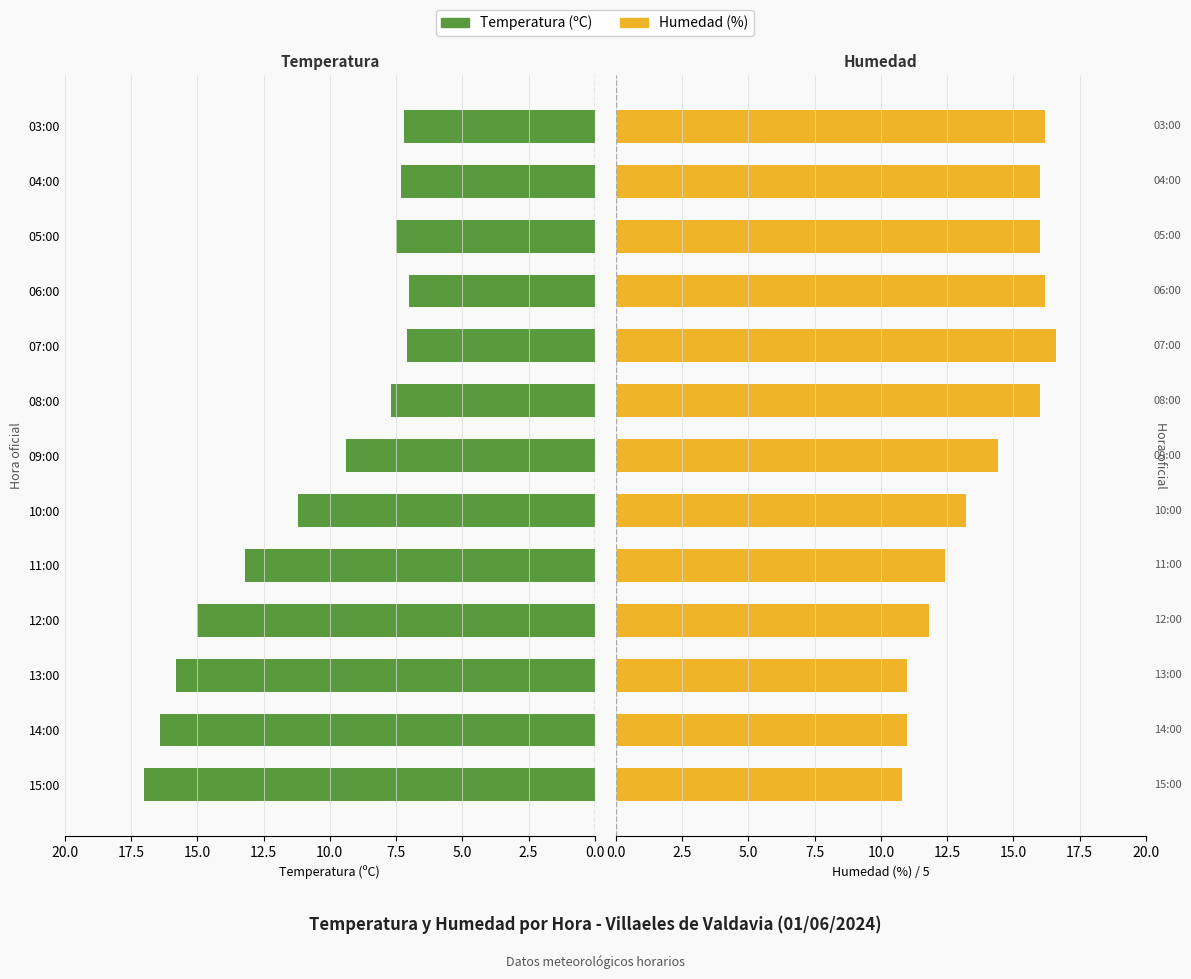

How many groups of bars are there?

13